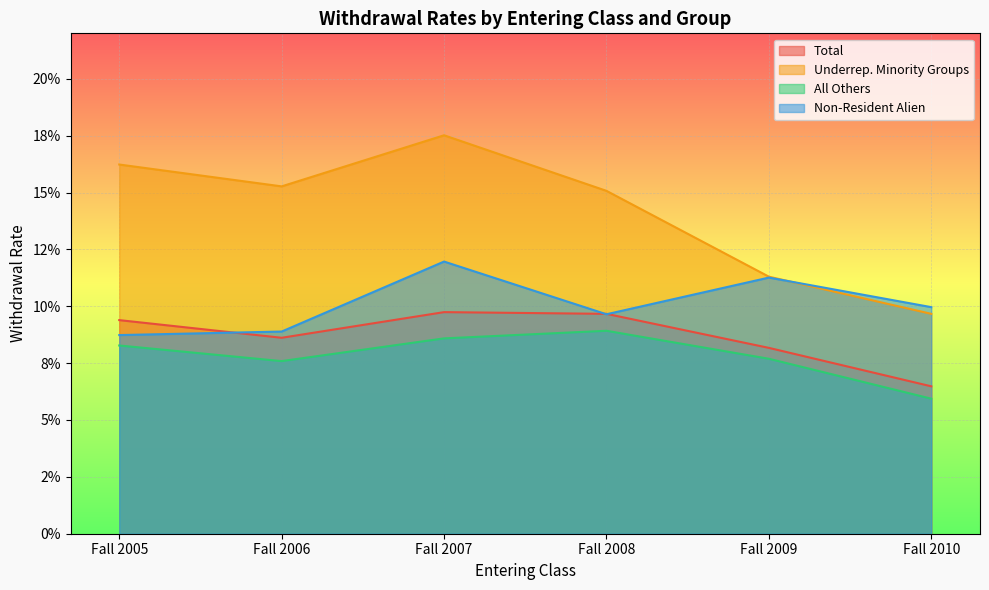

Where is the first local minimum for Underrep. Minority Groups?

Fall 2006